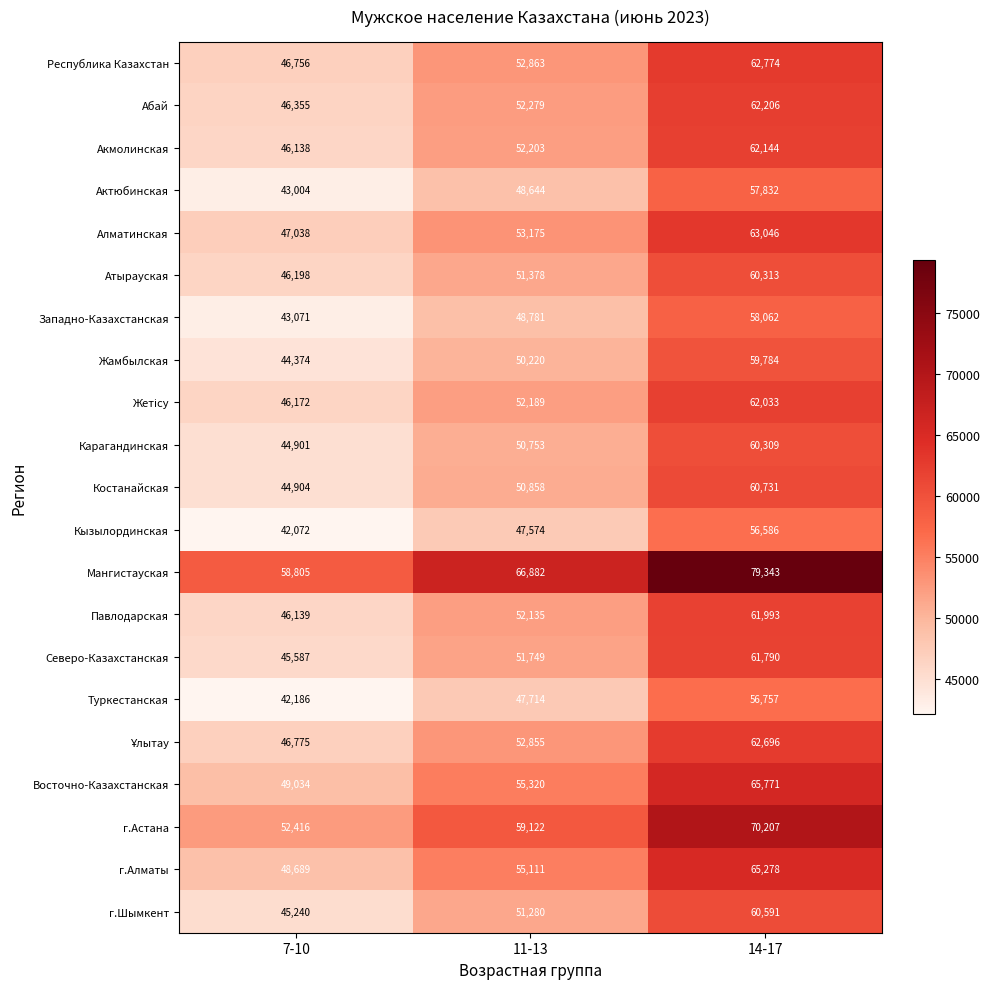

True or false: Туркестанская has a value of 56757 at 14-17.

True